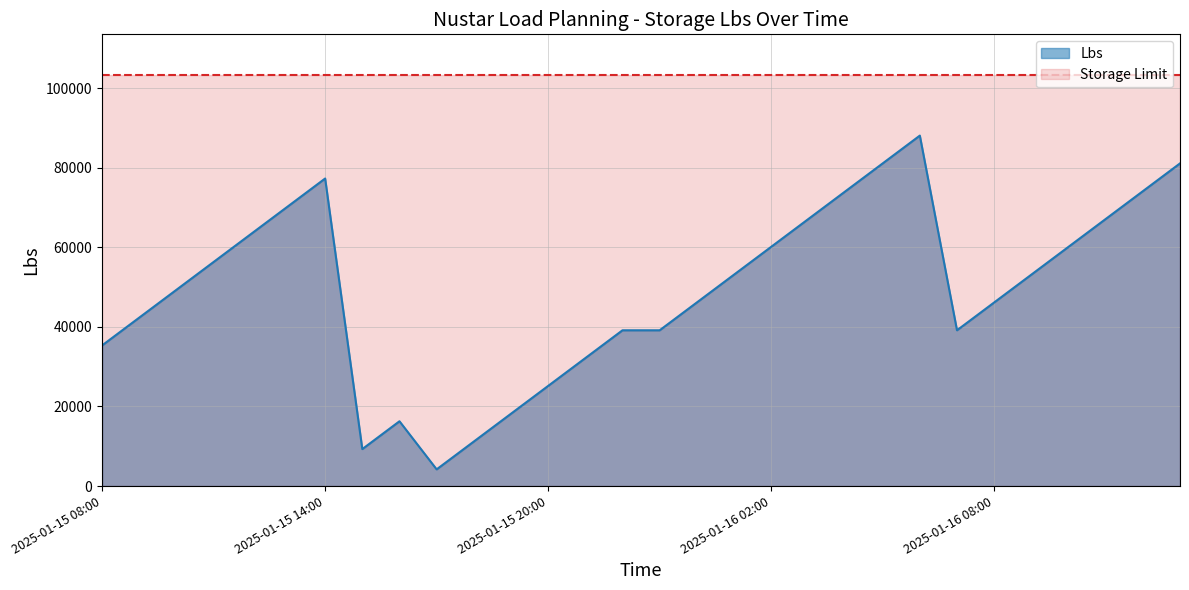

What is the sum of the values at 2025-01-16 00:00 and 2025-01-15 18:00?

57310